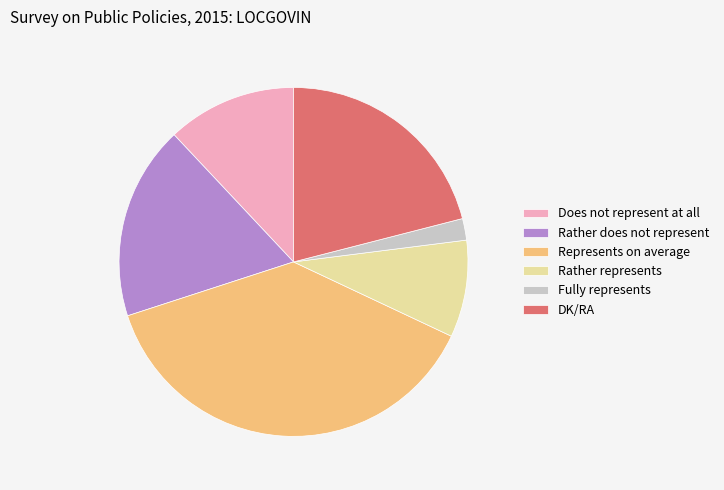

Count the number of slices in the pie.

6